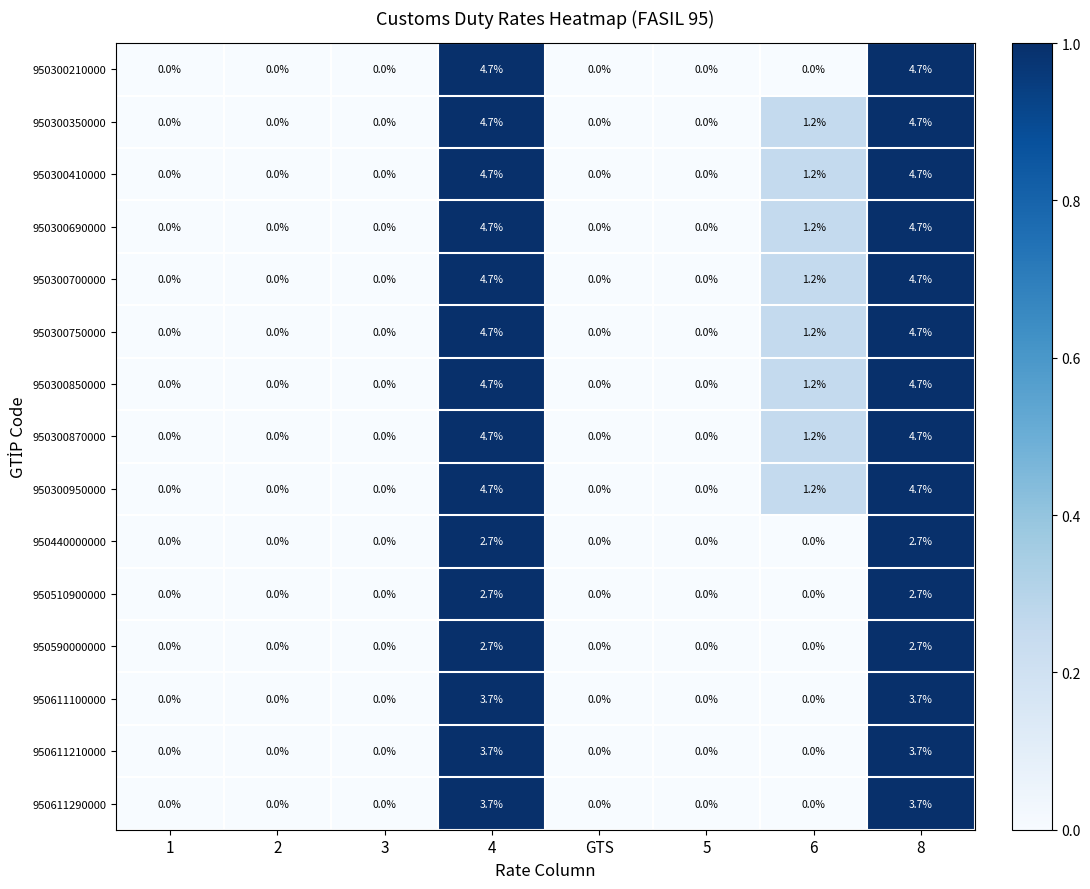

True or false: 950611100000 has a value of 3.7 at 4.

True